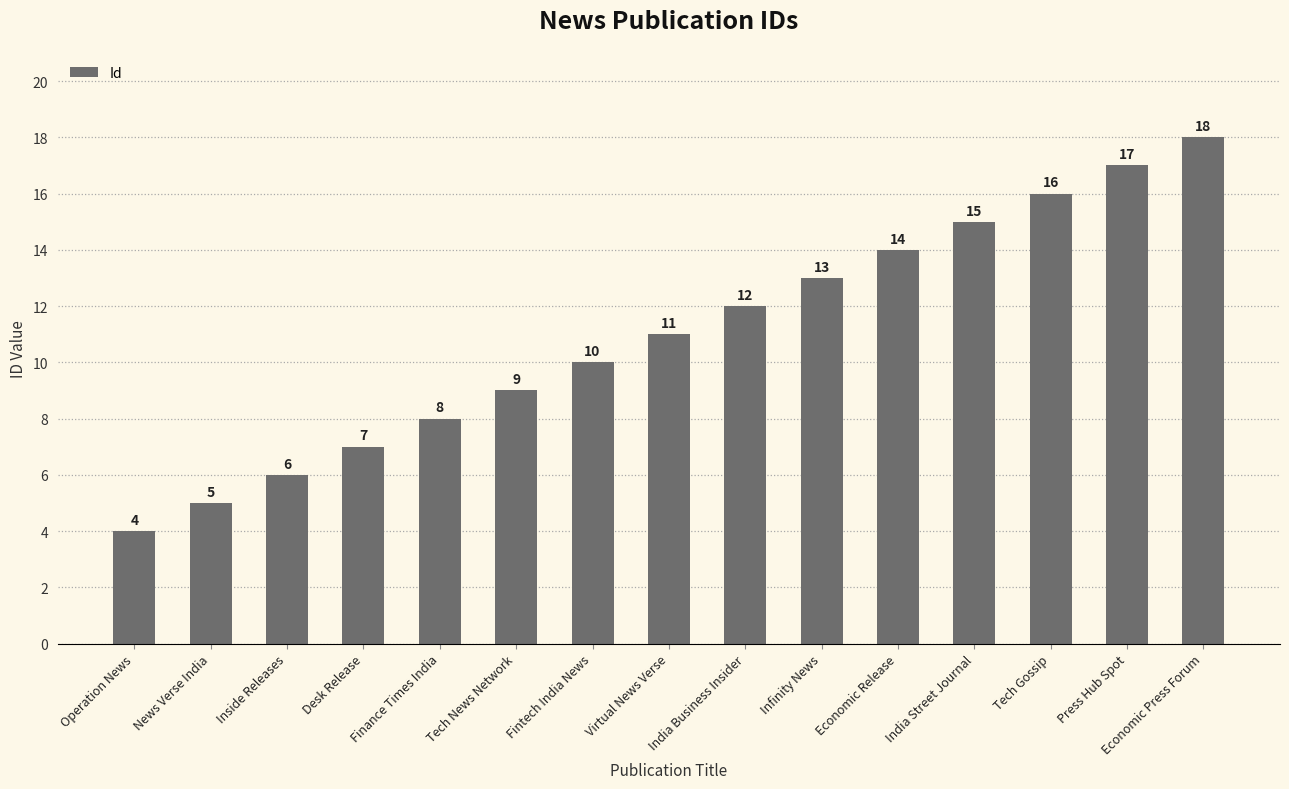

What is the ratio of the value at Economic Release to the value at Fintech India News?

1.4